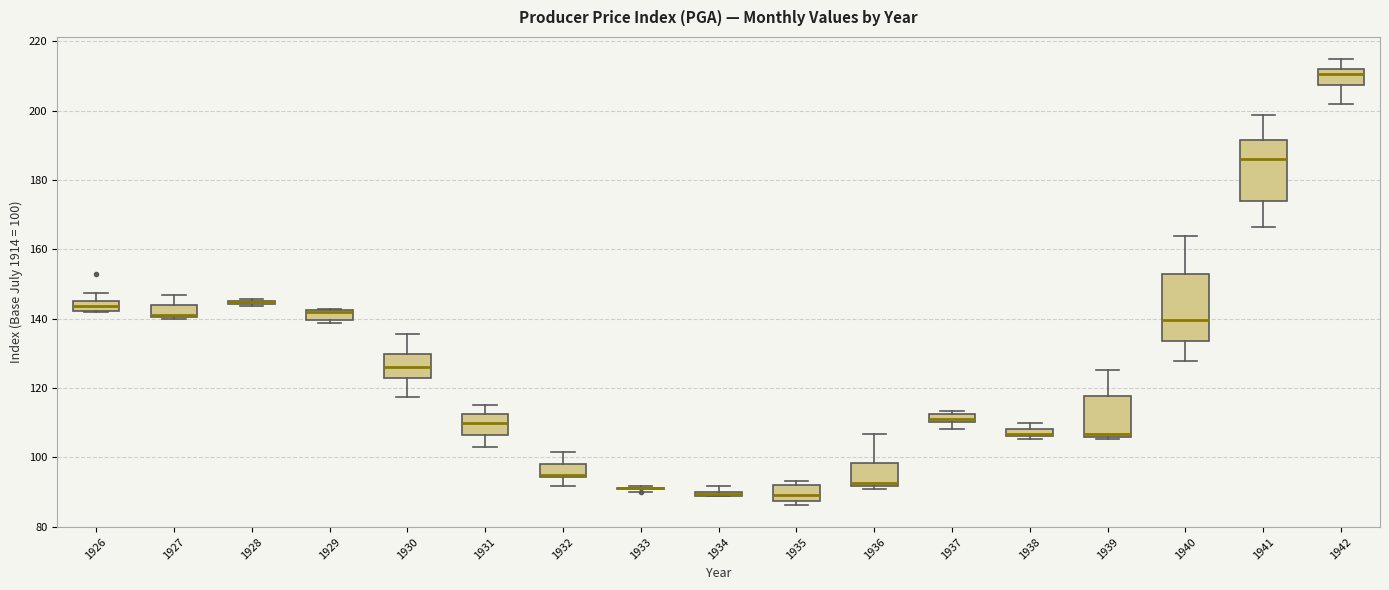

Where is the upper edge of the box at x = 1937 on the y-axis? The values are not printed on the chart, so give them approximately, as read against the axis.

112